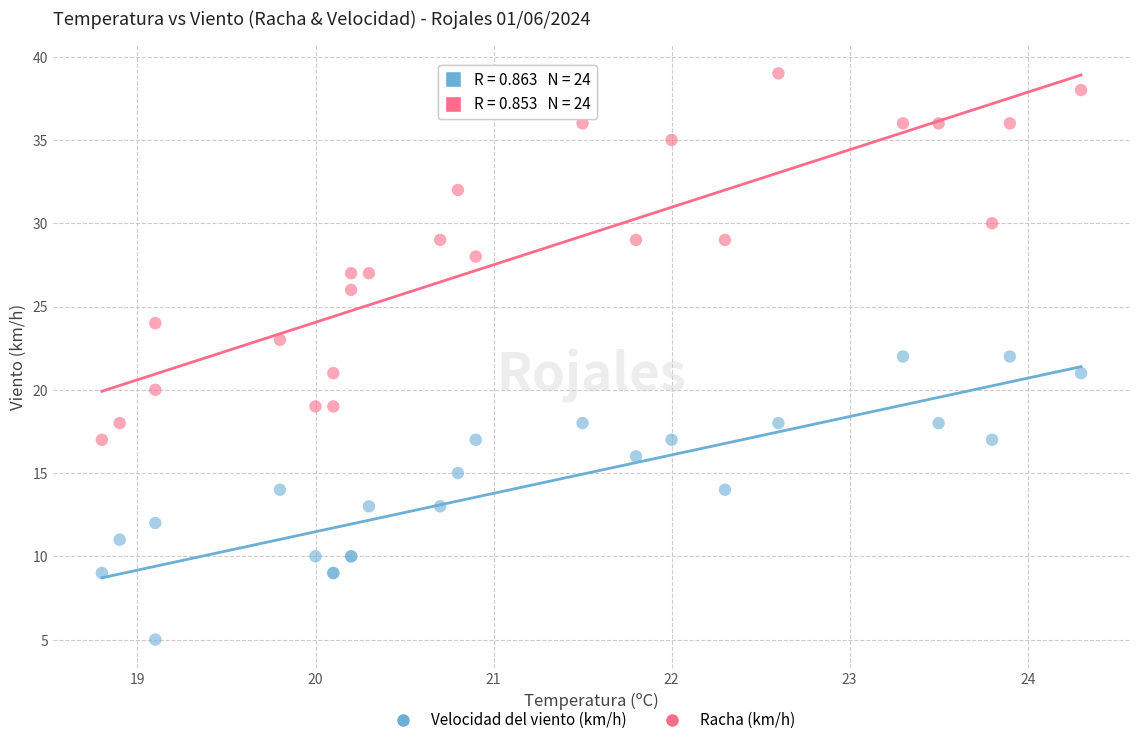

Which series reaches the minimum Y coordinate?

Velocidad del viento (km/h)